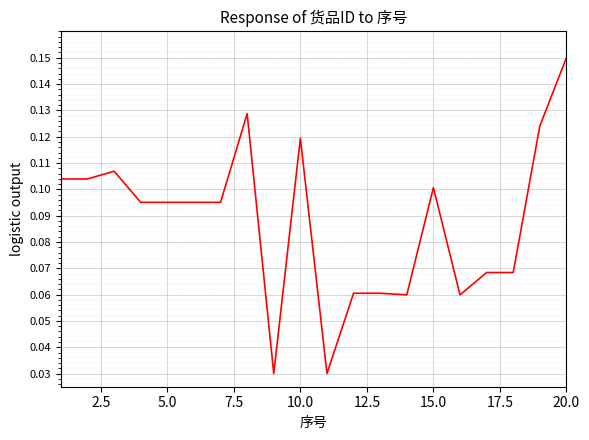

The value at 15.0 is 0.1. True or false?

True